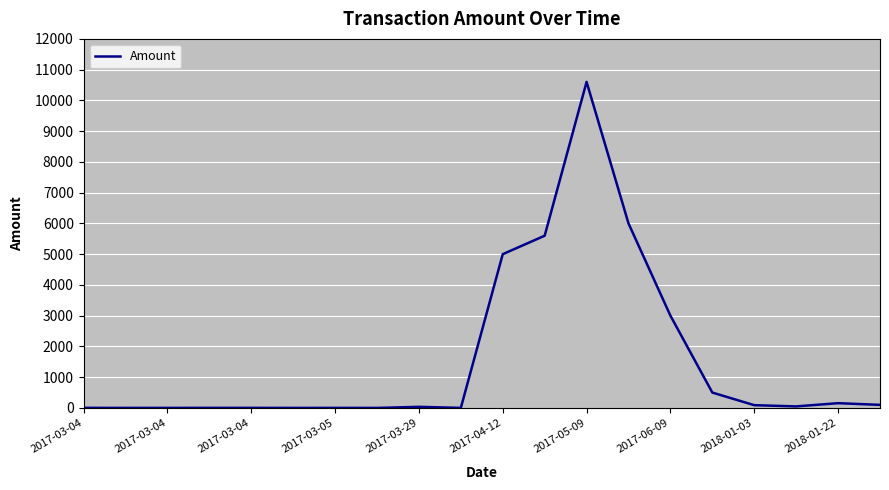

What is the difference between the maximum and minimum values?

10600